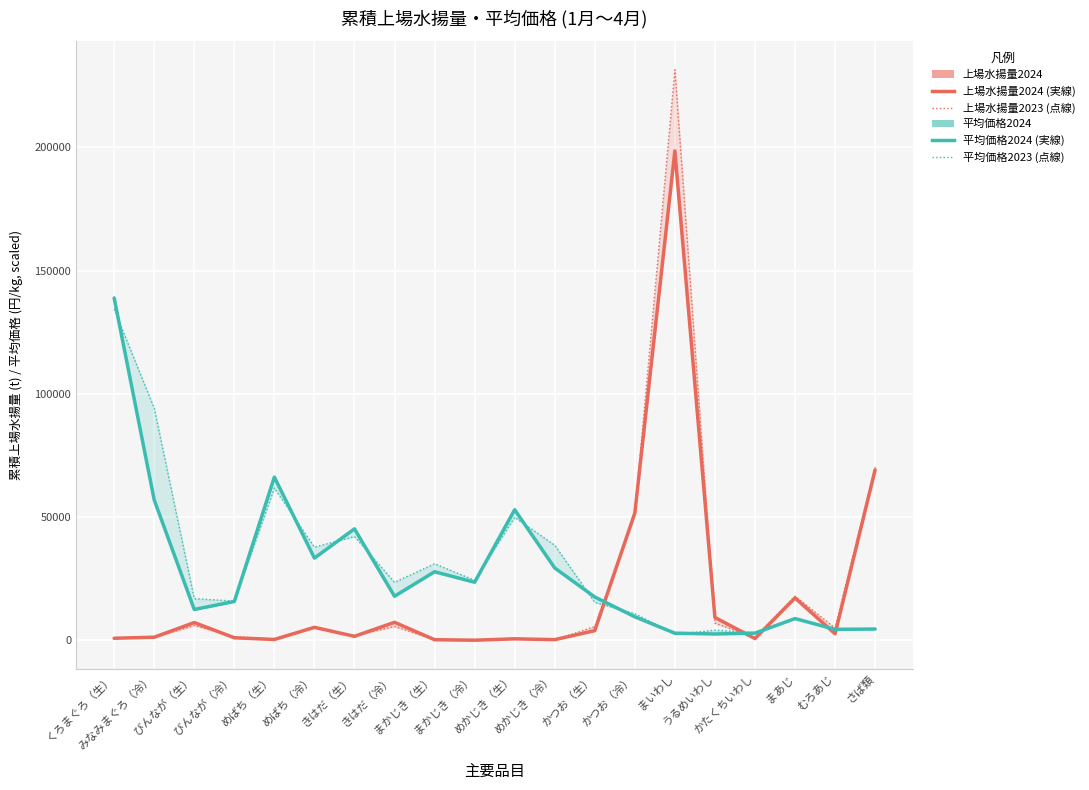

What is the difference between the maximum and minimum values in the 平均価格2024 (円/kg) series?

136318.5